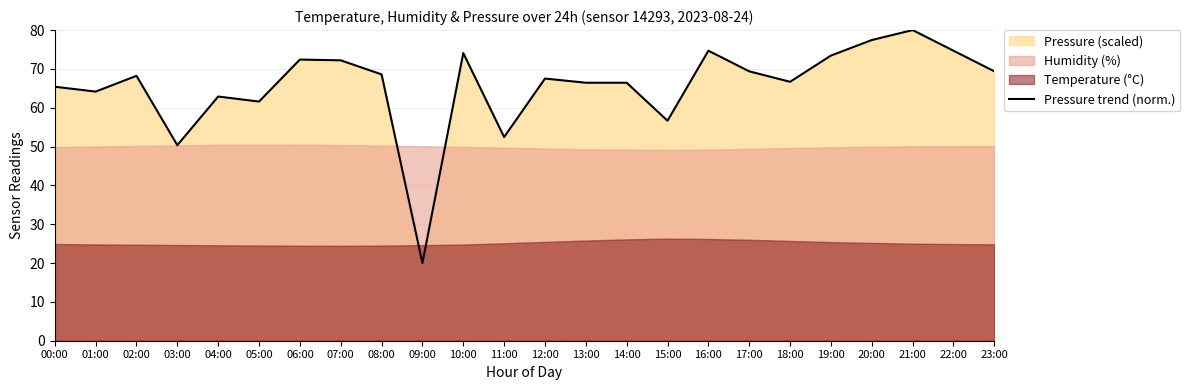

What is the minimum value shown in the chart?

20.0